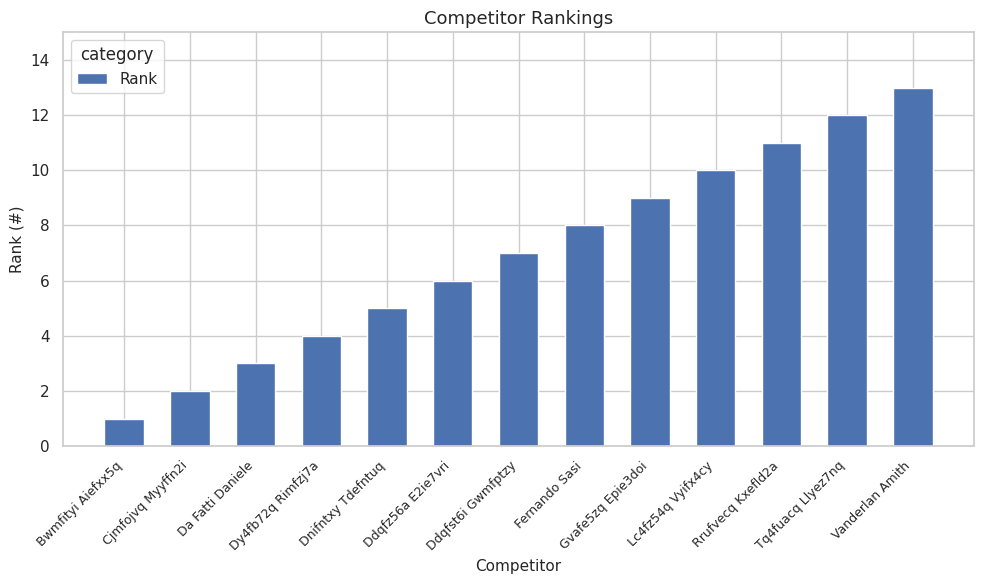

What is the label of the 5th bar from the left?

Dnifntxy Tdefntuq